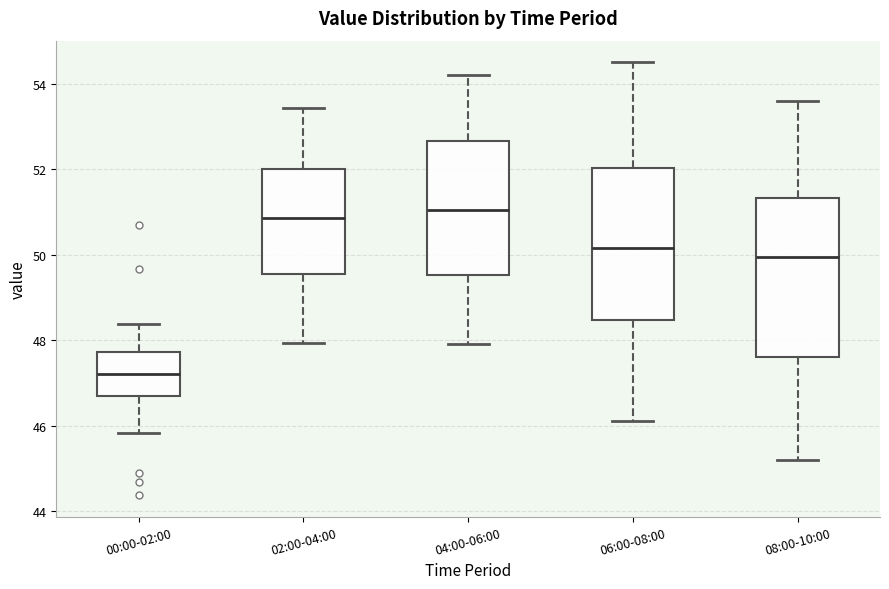

Reading left to right, read every box against the y-axis: the position of its median line, the range the box covers, and the ends of its whiskers. The values are not printed on the chart, so give them approximately, as read against the axis.

00:00-02:00: median 47.2, box 46.6 to 47.8, whiskers 45.8 to 48.4
02:00-04:00: median 50.8, box 49.6 to 52.0, whiskers 48.0 to 53.4
04:00-06:00: median 51.0, box 49.6 to 52.6, whiskers 48.0 to 54.2
06:00-08:00: median 50.2, box 48.4 to 52.0, whiskers 46.2 to 54.6
08:00-10:00: median 50.0, box 47.6 to 51.4, whiskers 45.2 to 53.6